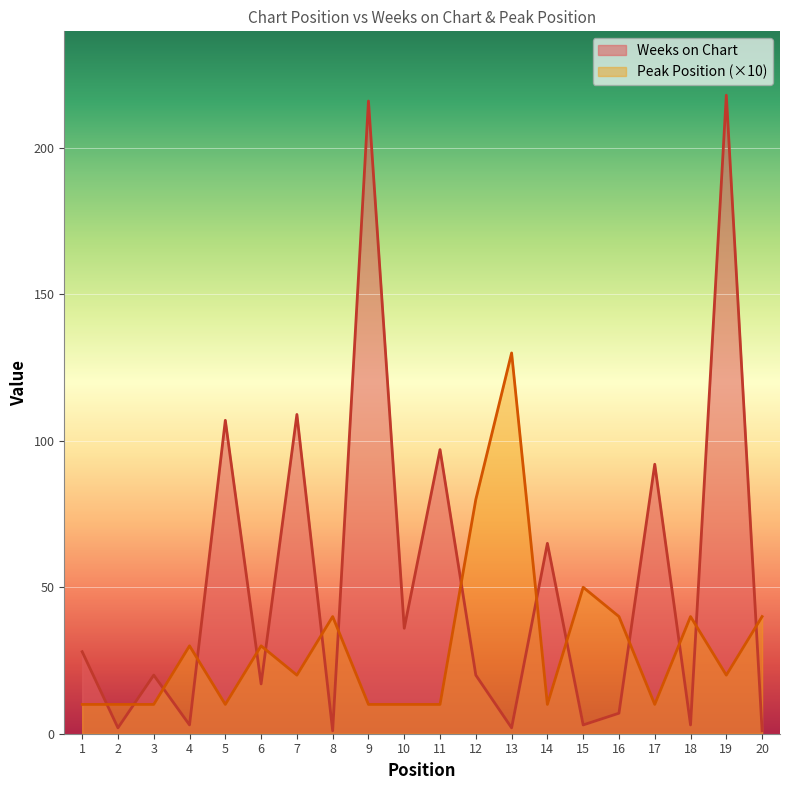

Where is Weeks on Chart nearest to the value 109?

7